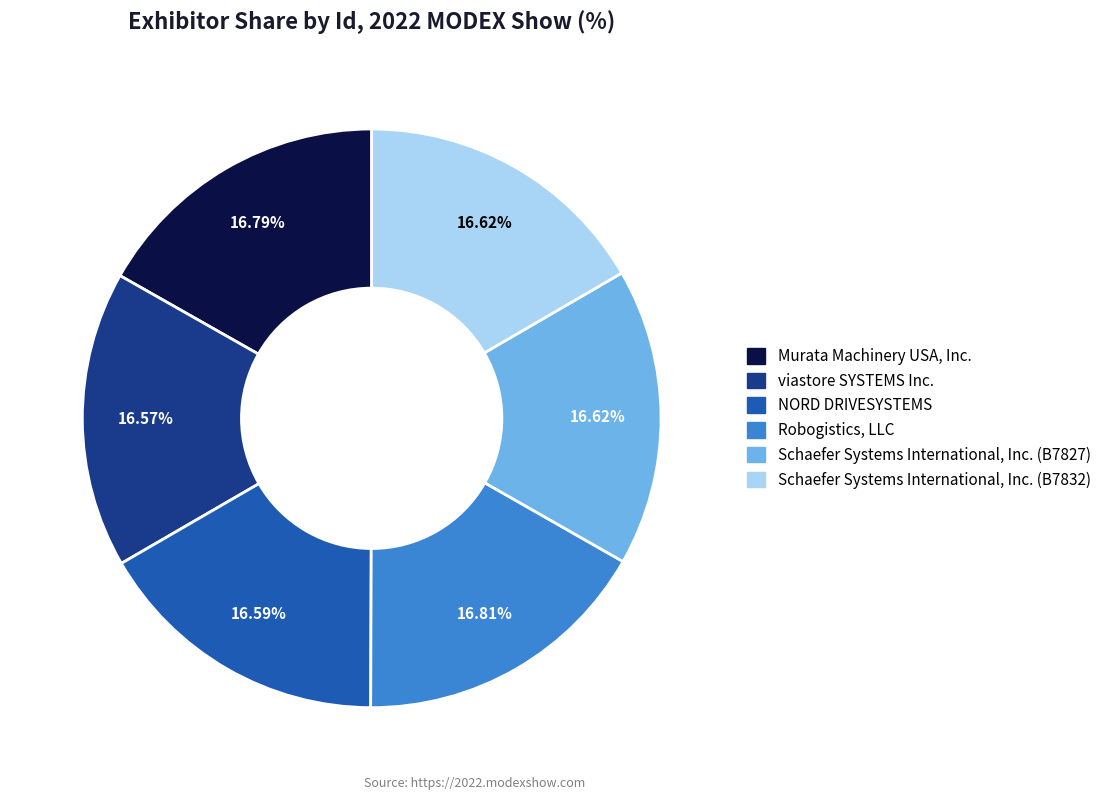

The Schaefer Systems International, Inc. (B7827) slice represents 7% of the pie. True or false?

False